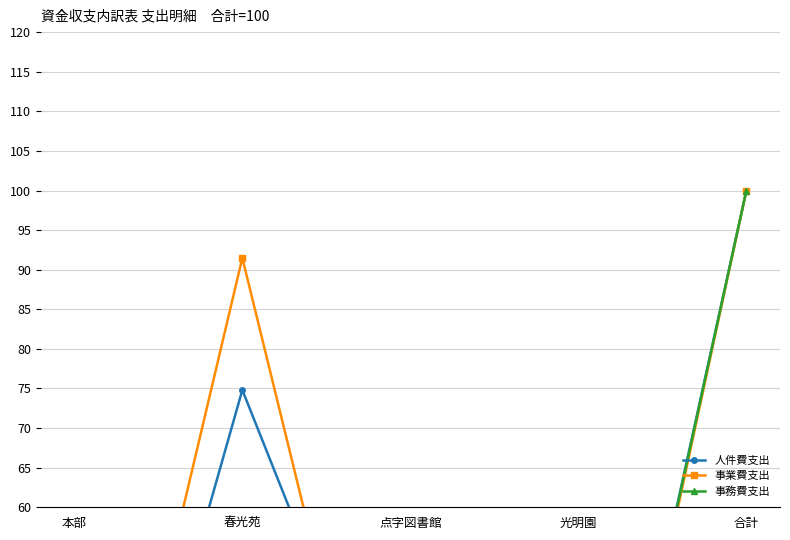

How many lines are shown in the chart?

3